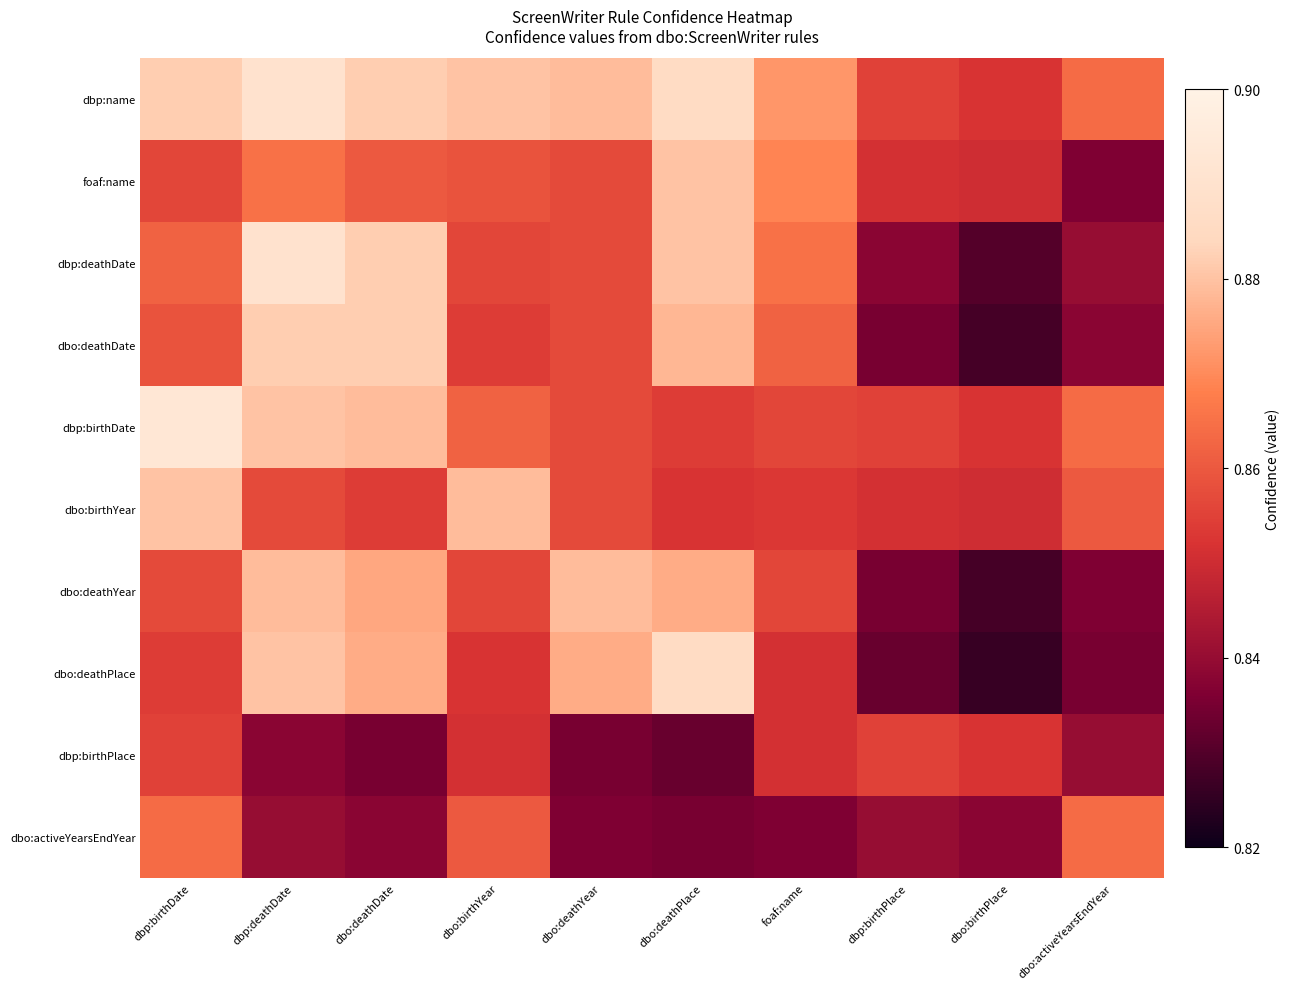

At how many categories does at least one series exceed 0?

10